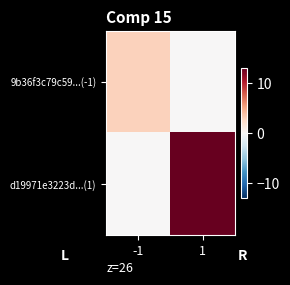

Which category has the lowest value across all series?

1